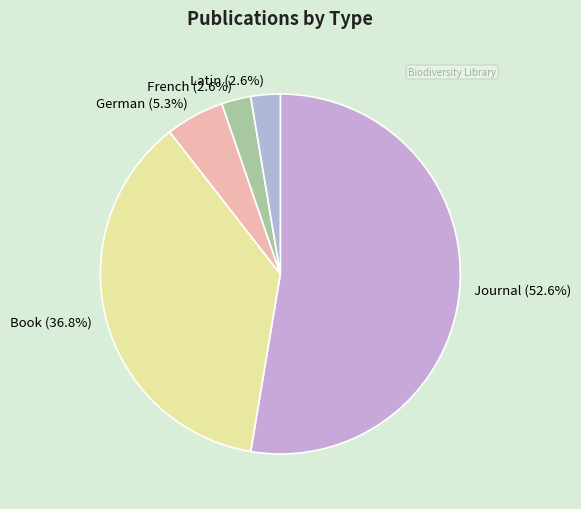

Is it true that German is 1% of the pie?

False